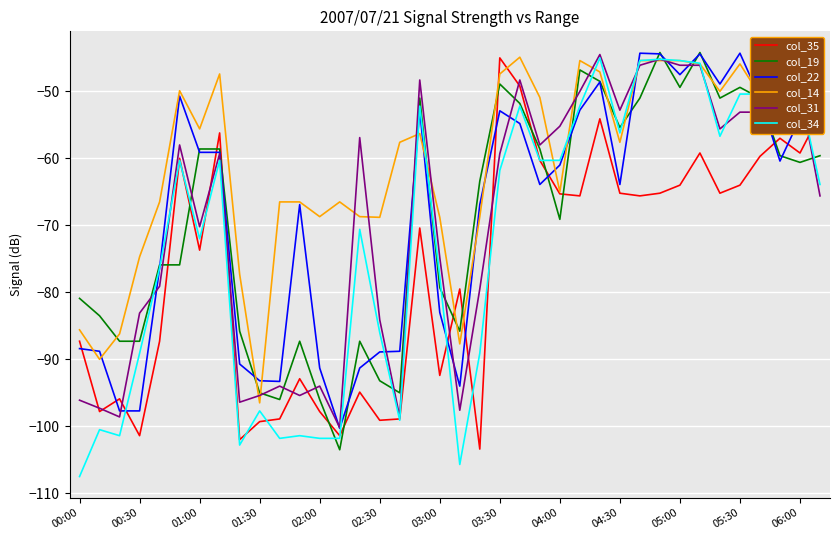

What is the minimum value for col_35?

-103.4